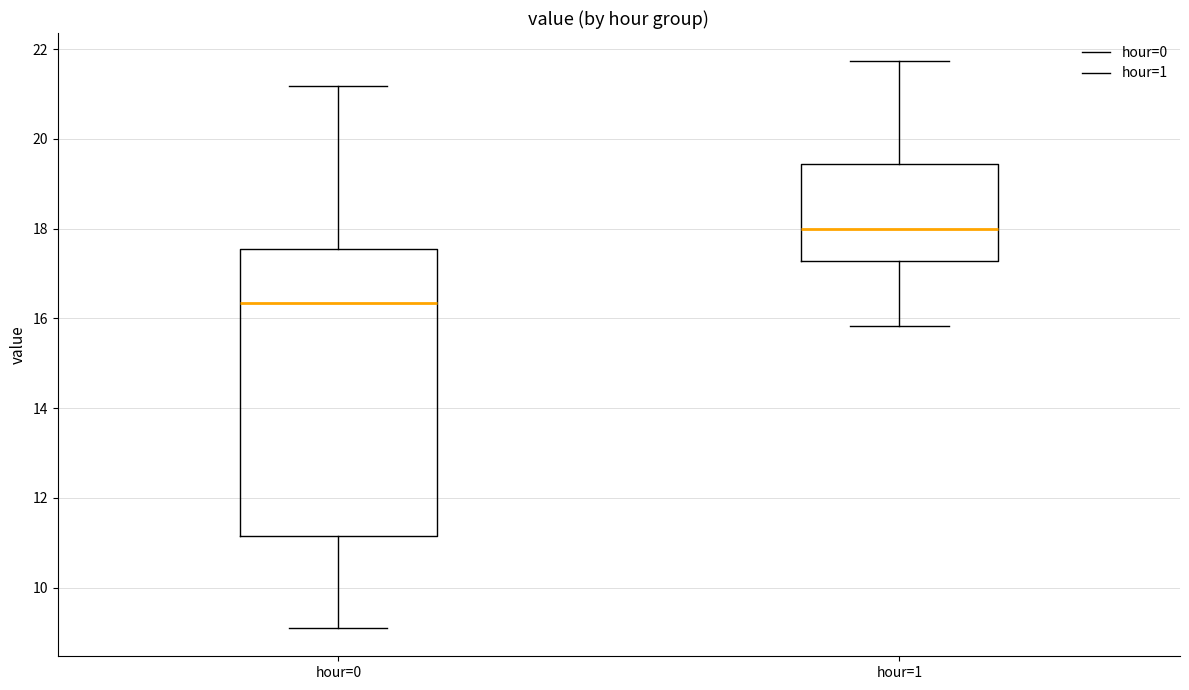

Which box is the tallest, from its lower edge to its upper edge?

hour=0